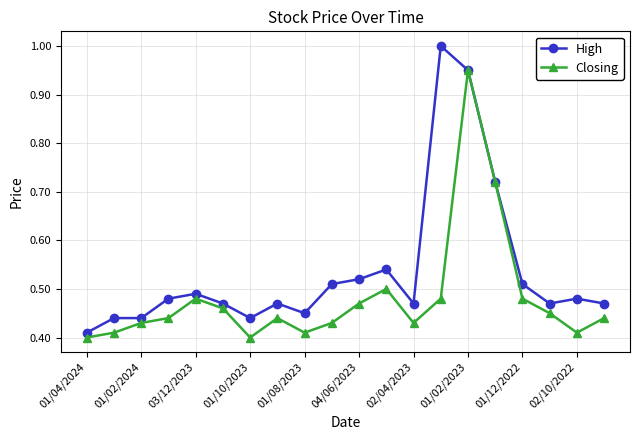

At how many categories does at least one series exceed 0?

20